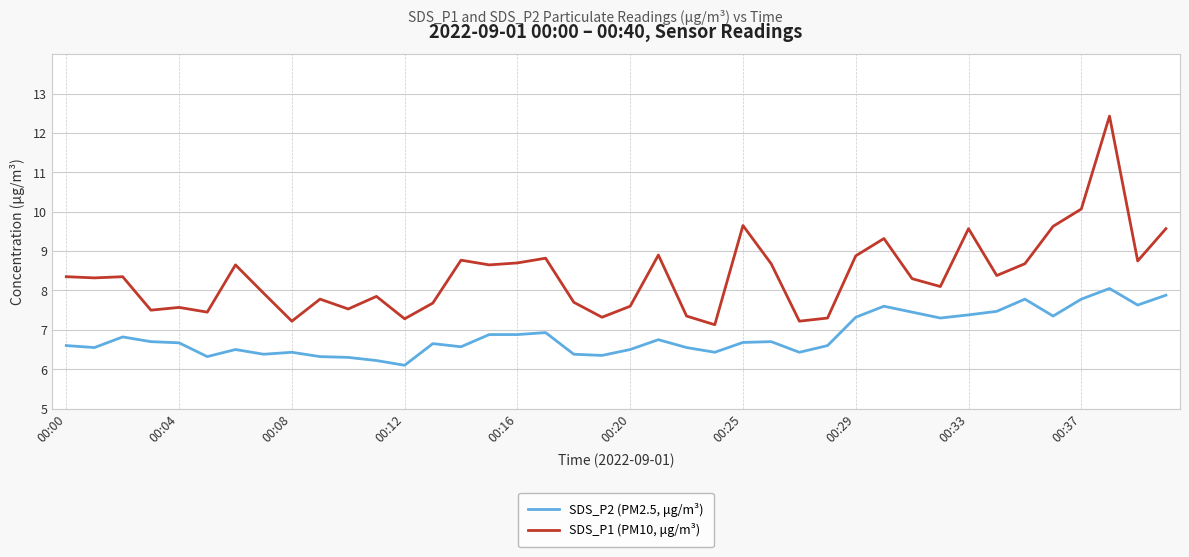

Which series has the widest spread of values?

SDS_P1 (PM10, μg/m³)